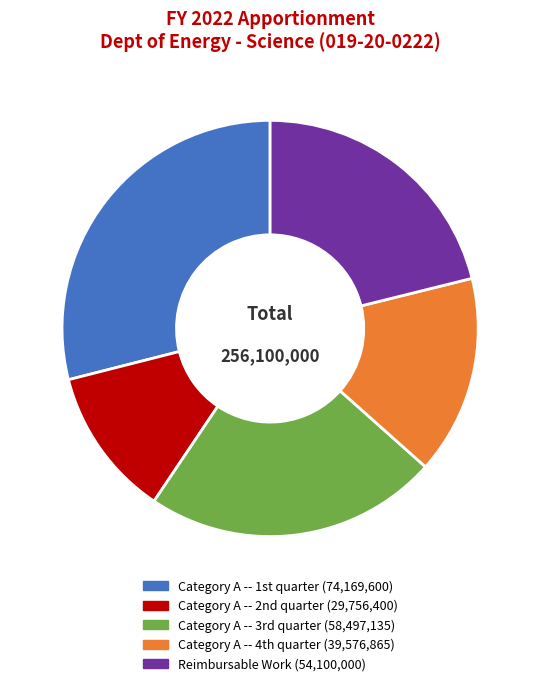

Rank the categories by value from lowest to highest.

Category A -- 2nd quarter, Category A -- 4th quarter, Reimbursable Work, Category A -- 3rd quarter, Category A -- 1st quarter